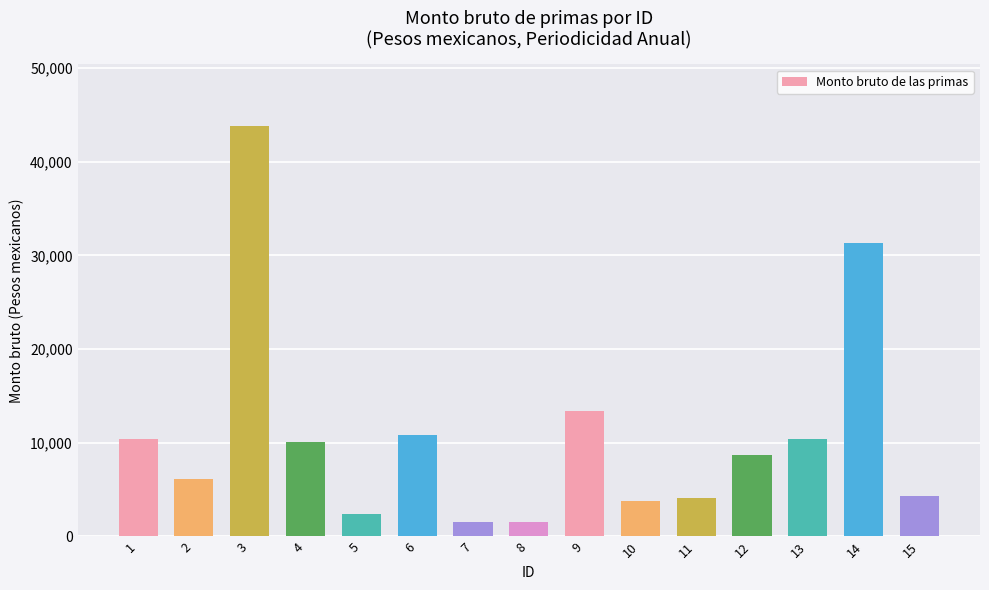

Is it true that the value at 6 is 16233.7?

False